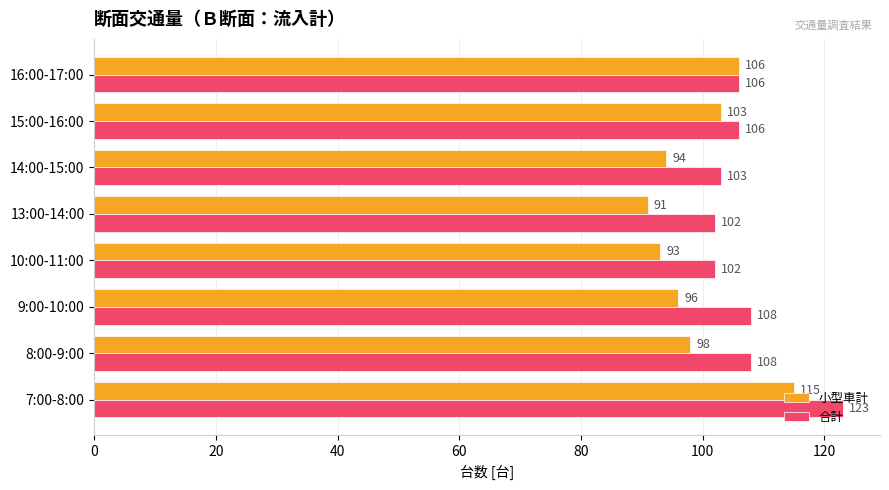

At how many categories does at least one series exceed 99?

8